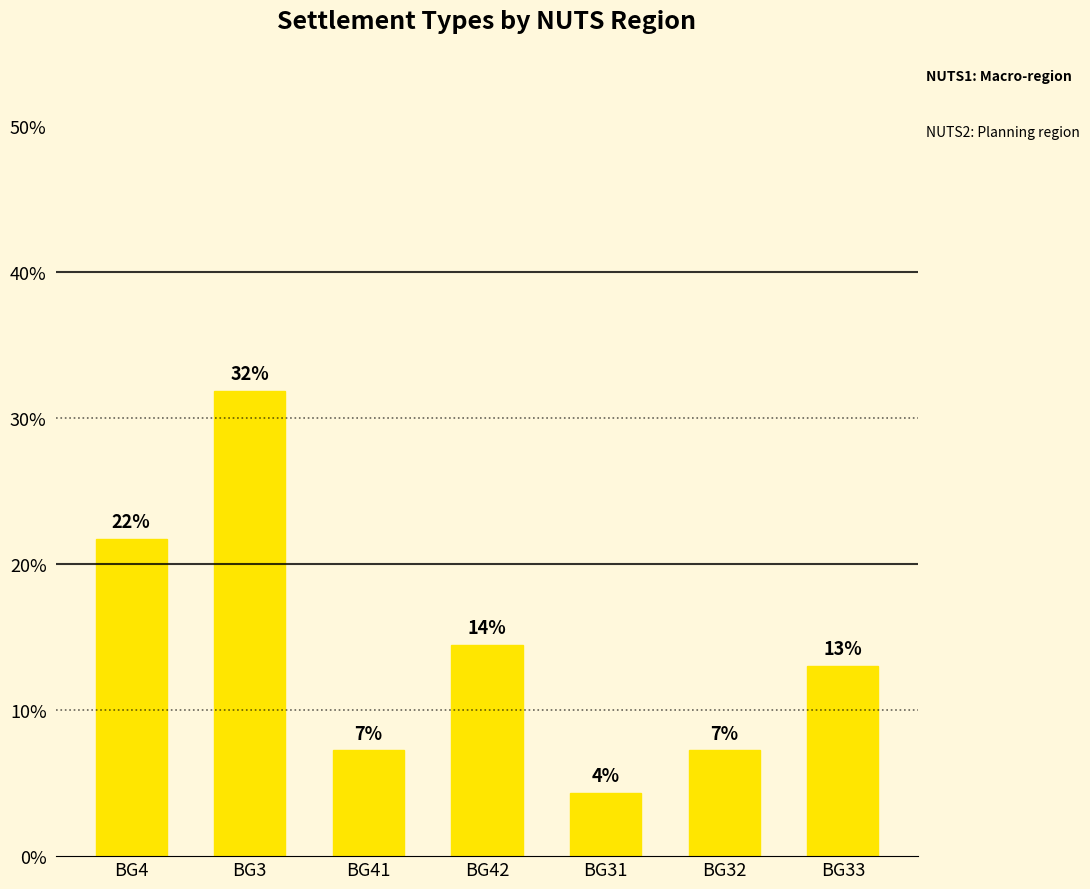

How many bars are there in total?

7